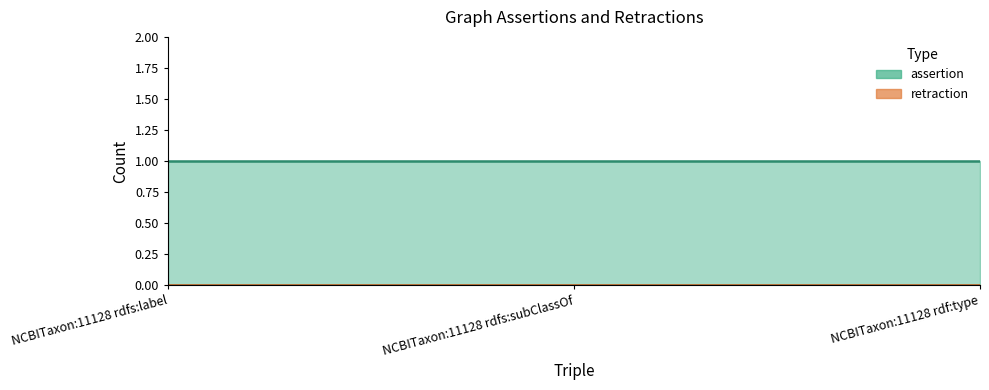

What are all the series names shown in the legend?

assertion, retraction